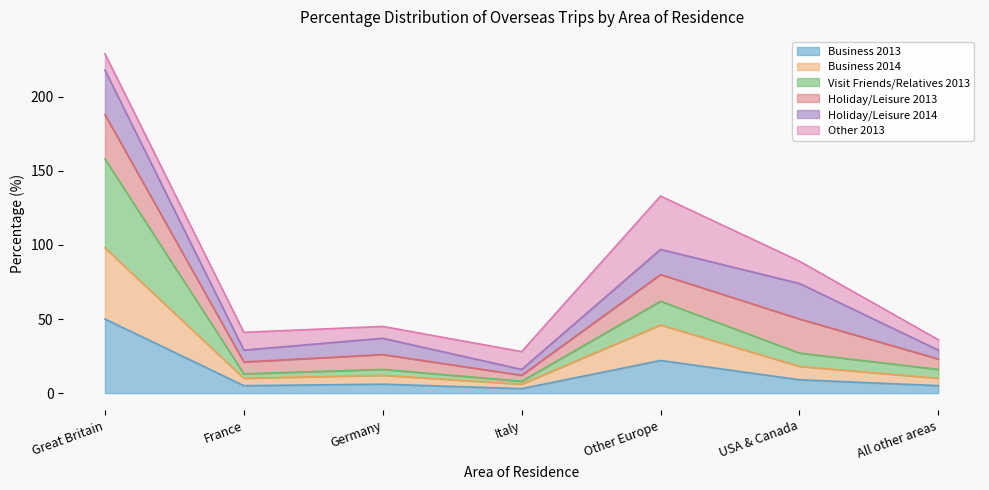

At which category is the sum across all series the highest?

Great Britain